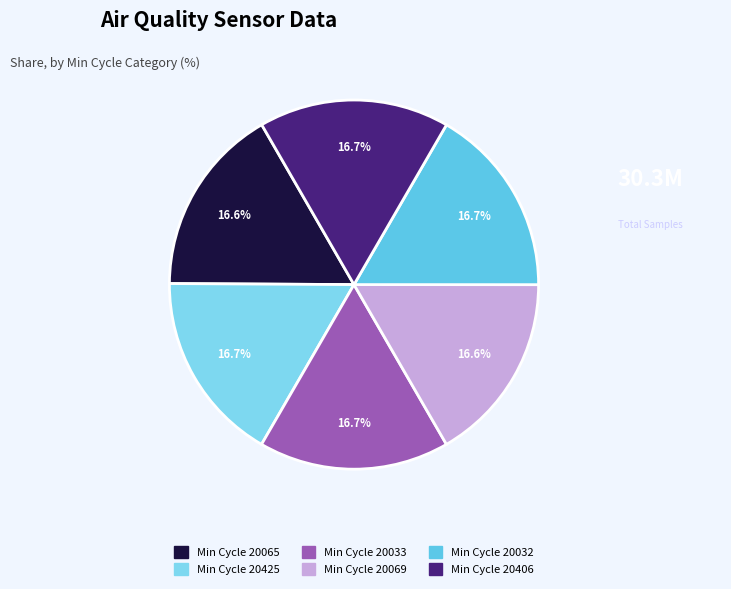

How many segments does this pie chart have?

6